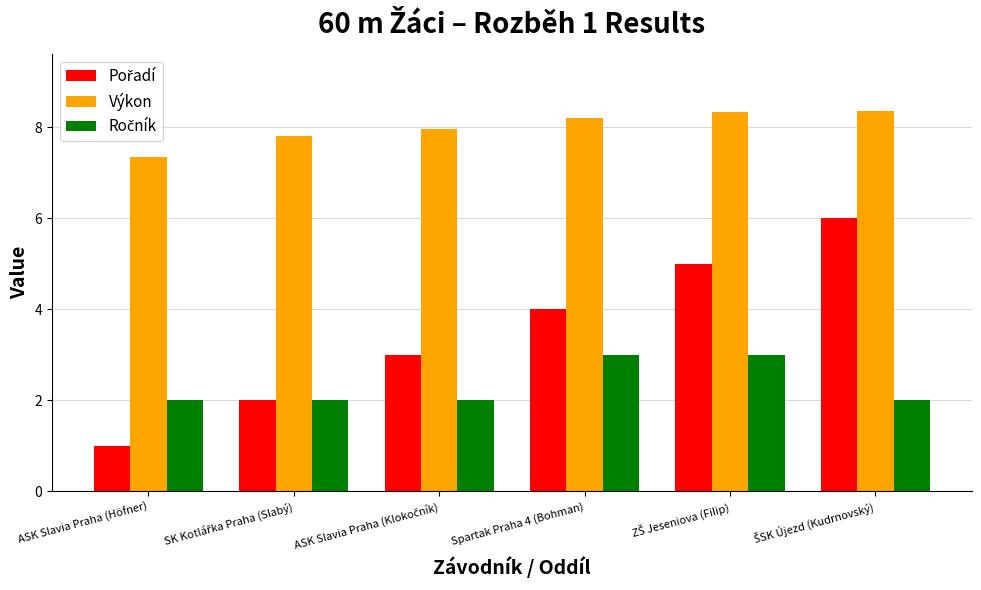

What is the greatest value displayed?

8.4